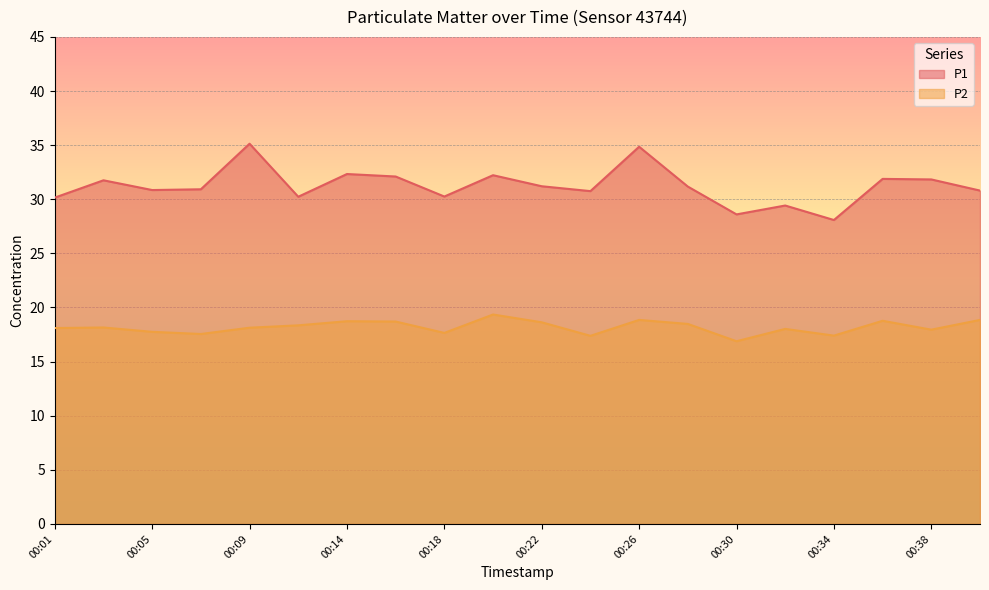

List the labels in order of P1 value, largest first.

00:09, 00:26, 00:14, 00:20, 00:16, 00:36, 00:38, 00:03, 00:22, 00:28, 00:07, 00:05, 00:40, 00:24, 00:18, 00:12, 00:01, 00:32, 00:30, 00:34